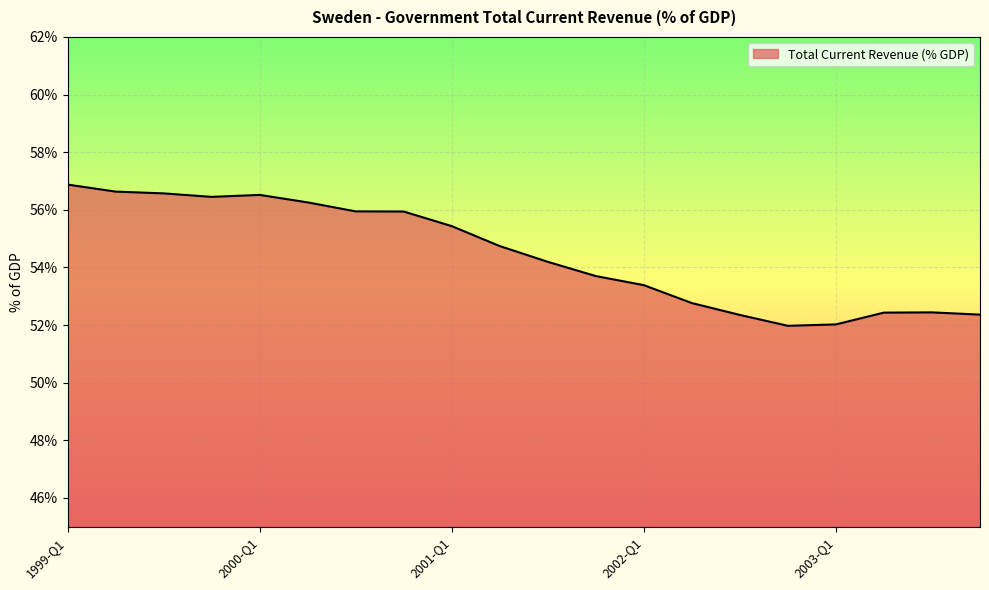

Does the chart display data point markers on the line(s)?

No